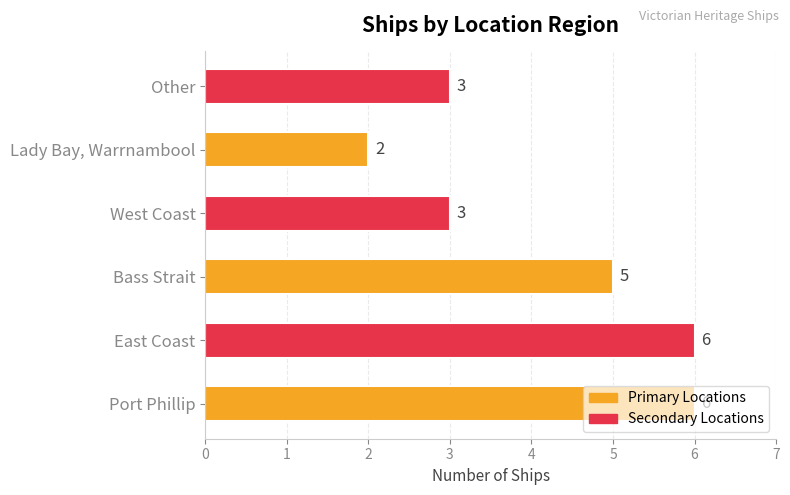

The chart shows a value of 10 at Port Phillip. True or false?

False